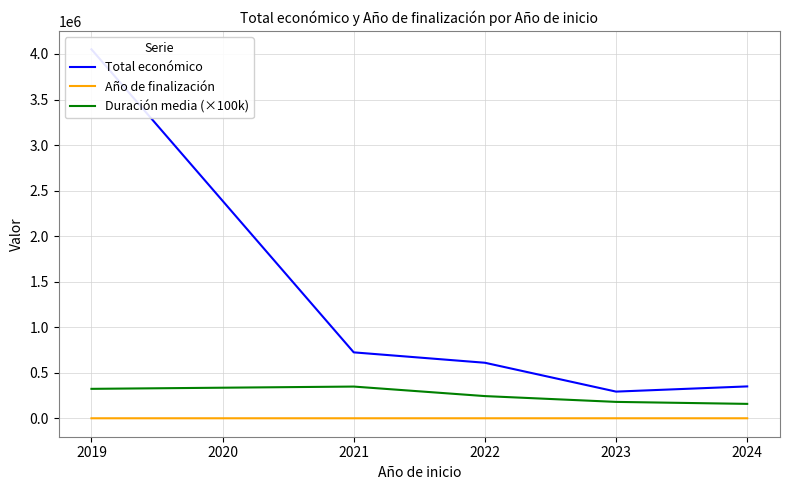

True or false: Año de finalización and Duración media (×100k) intersect in this chart.

False